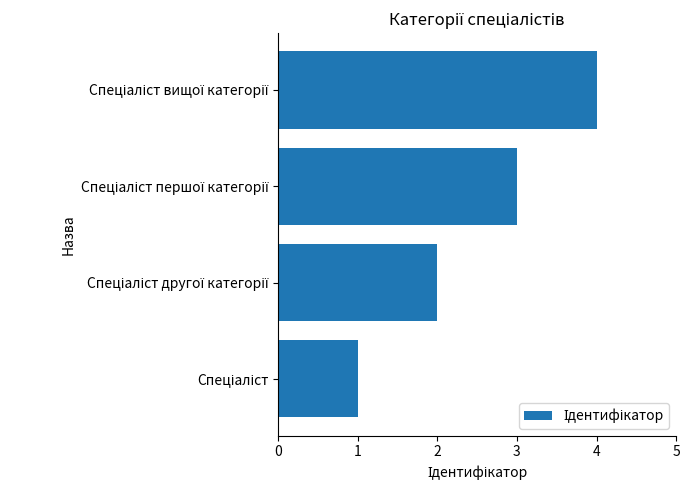

What is the sum of all values?

10